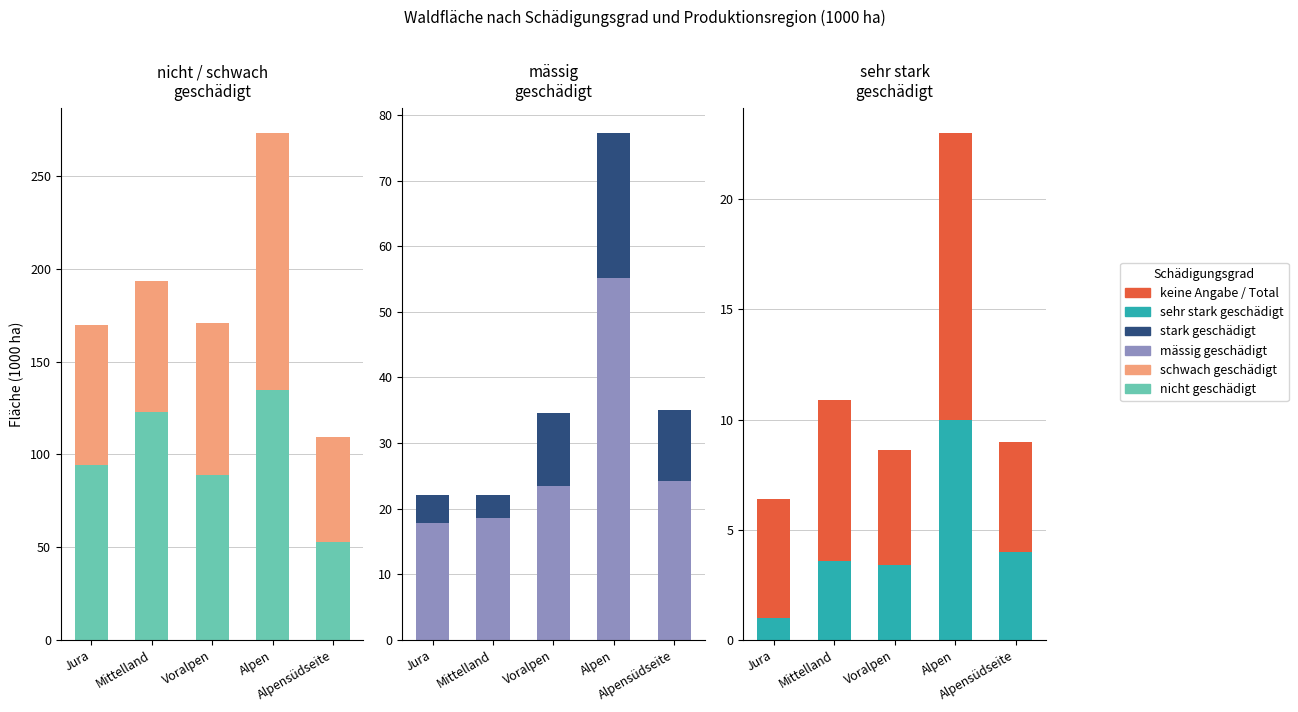

What is the difference between the maximum and minimum values in the keine Angabe / Total series?

8.0